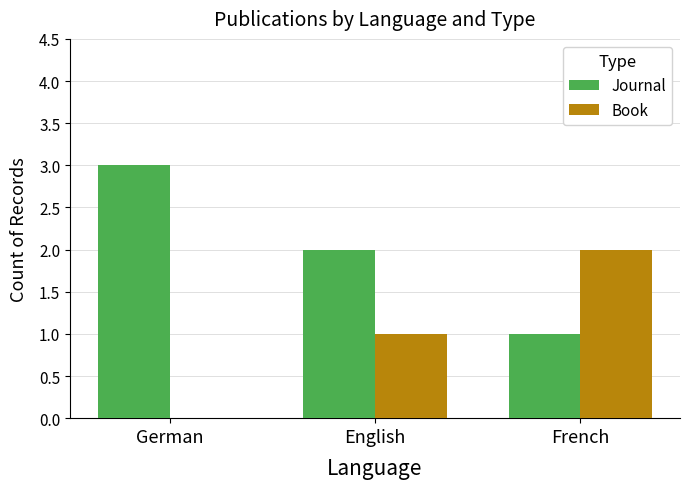

What is the sum of all Book values?

3